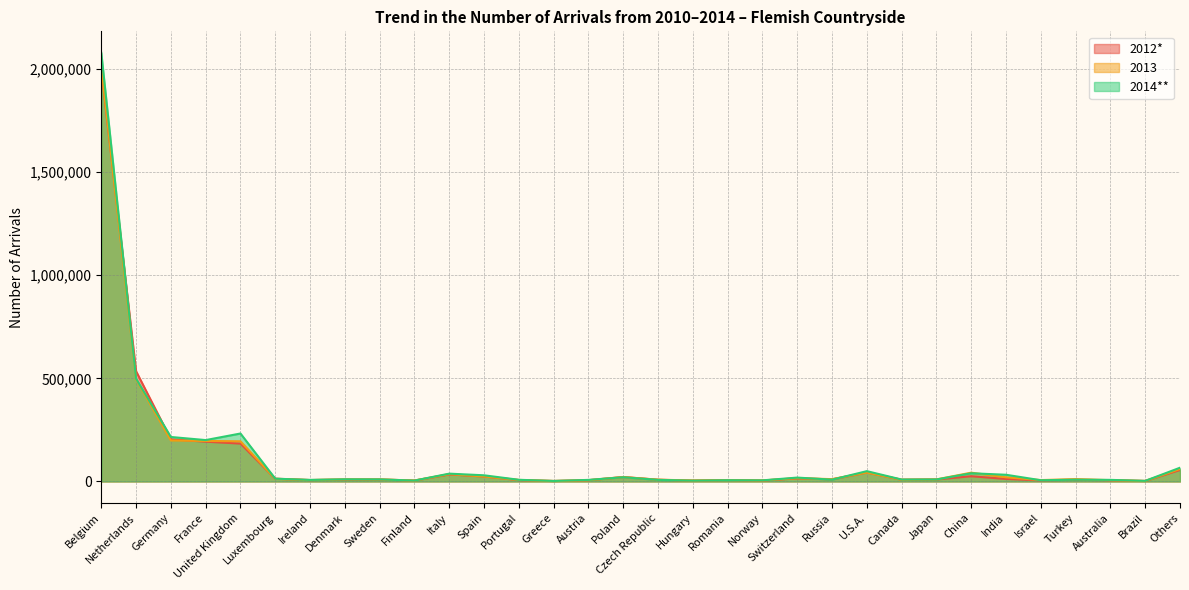

Rank the series by their maximum value, from highest to lowest.

2014**, 2013, 2012*